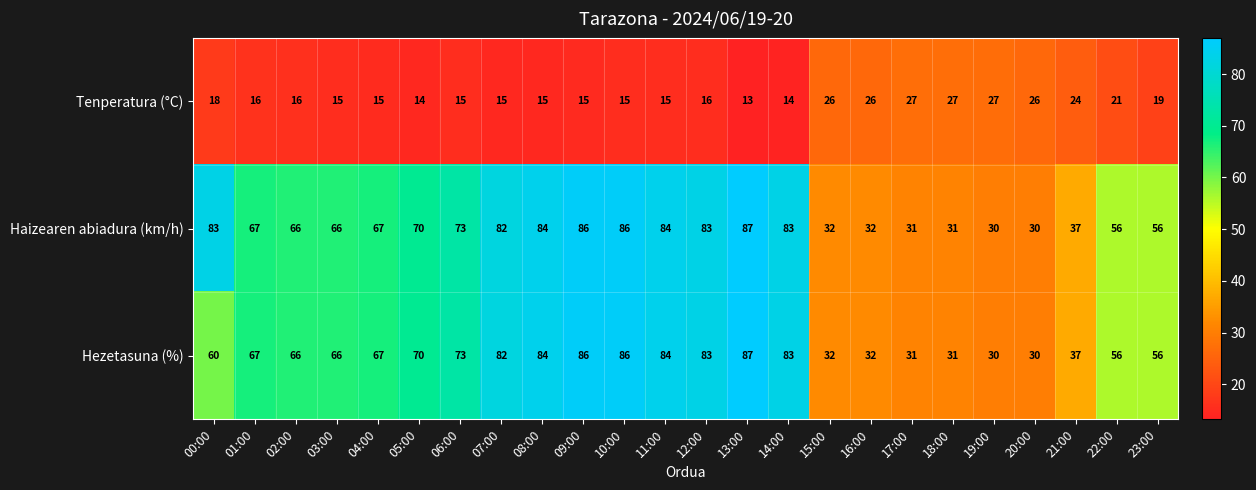

Which series has the largest total across all categories?

Haizearen abiadura (km/h)